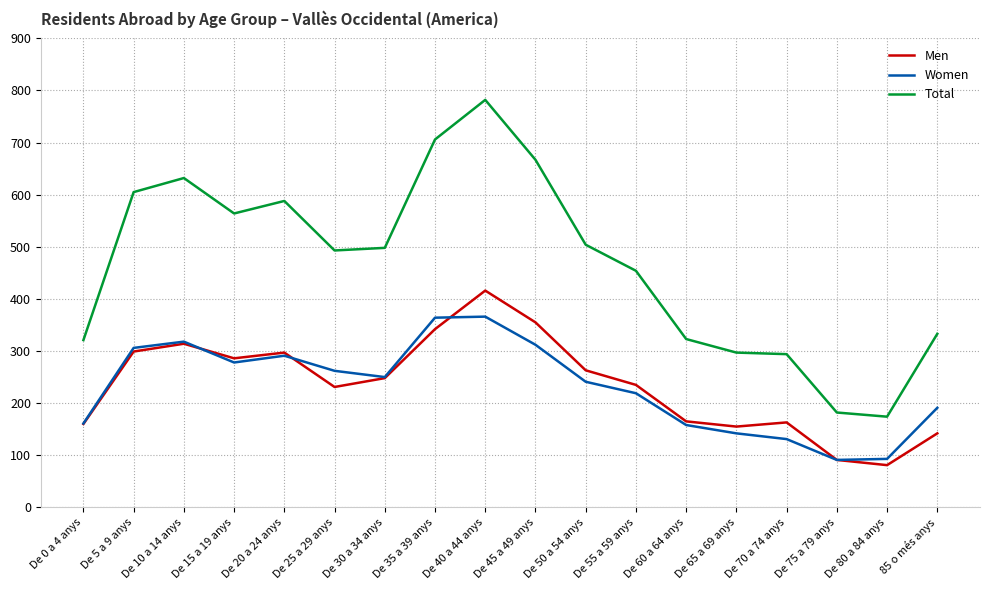

What are all the series names shown in the legend?

Men, Women, Total